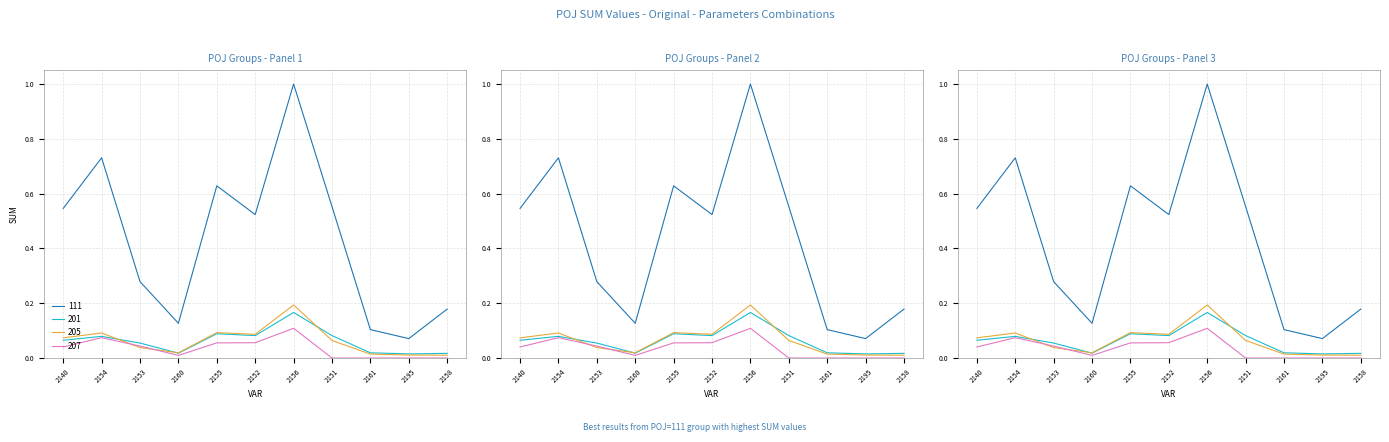

The value of 205 at 2153 is 0.0. True or false?

False